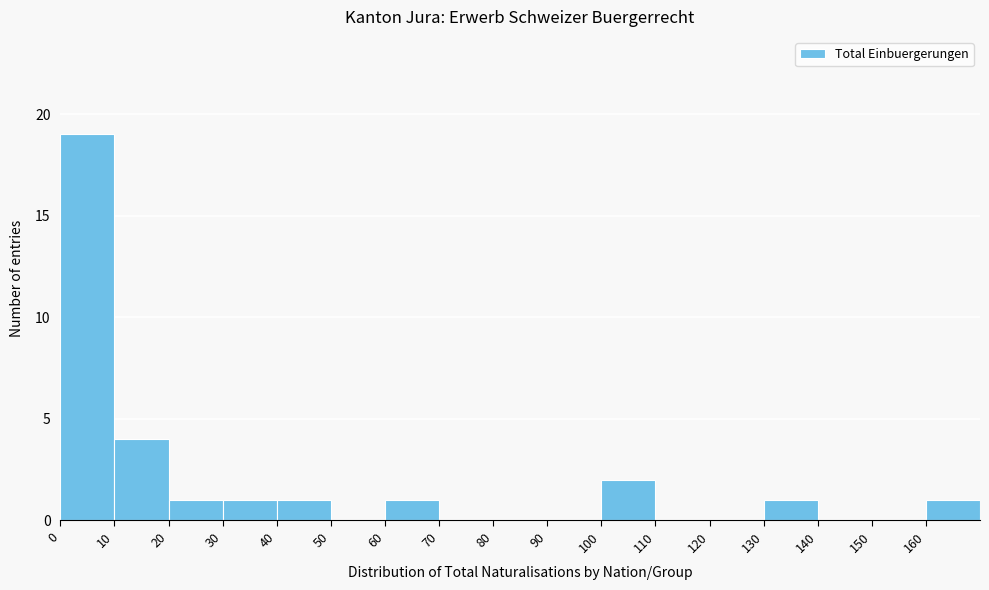

Reading left to right, transcribe all the data shown in this chart.

0=19	10=4	20=1	30=1	40=1	50=0	60=1	70=0	80=0	90=0	100=2	110=0	120=0	130=1	140=0	150=0	160=1